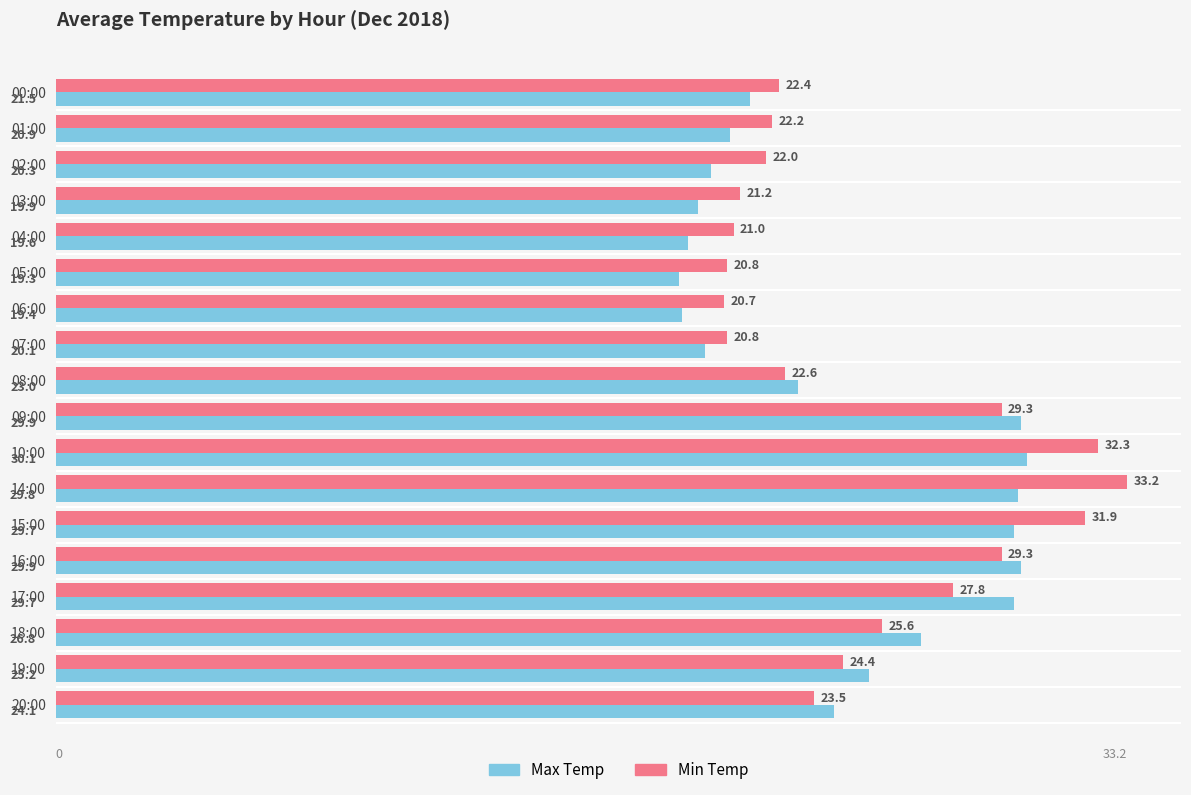

What is the difference between the maximum and minimum values in the Min Temp series?

12.5